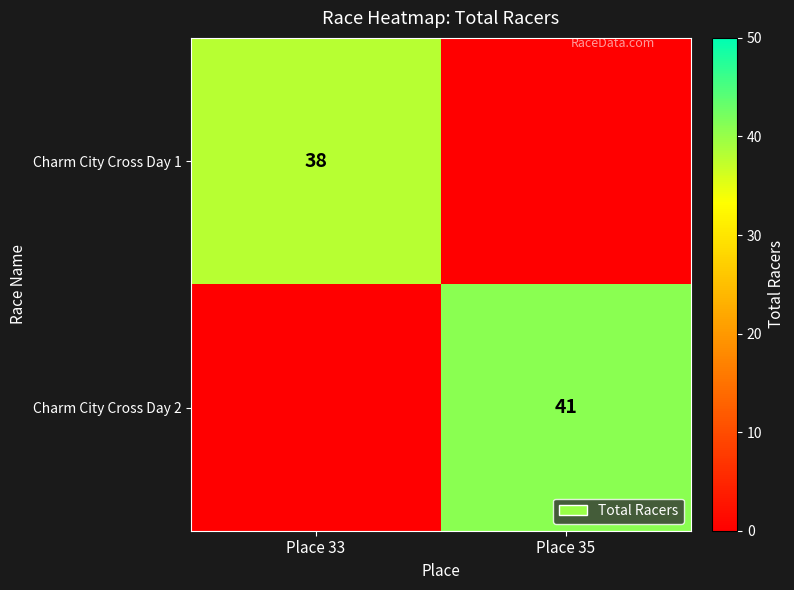

True or false: Charm City Cross Day 1 has a value of 50 at Place 33.

False